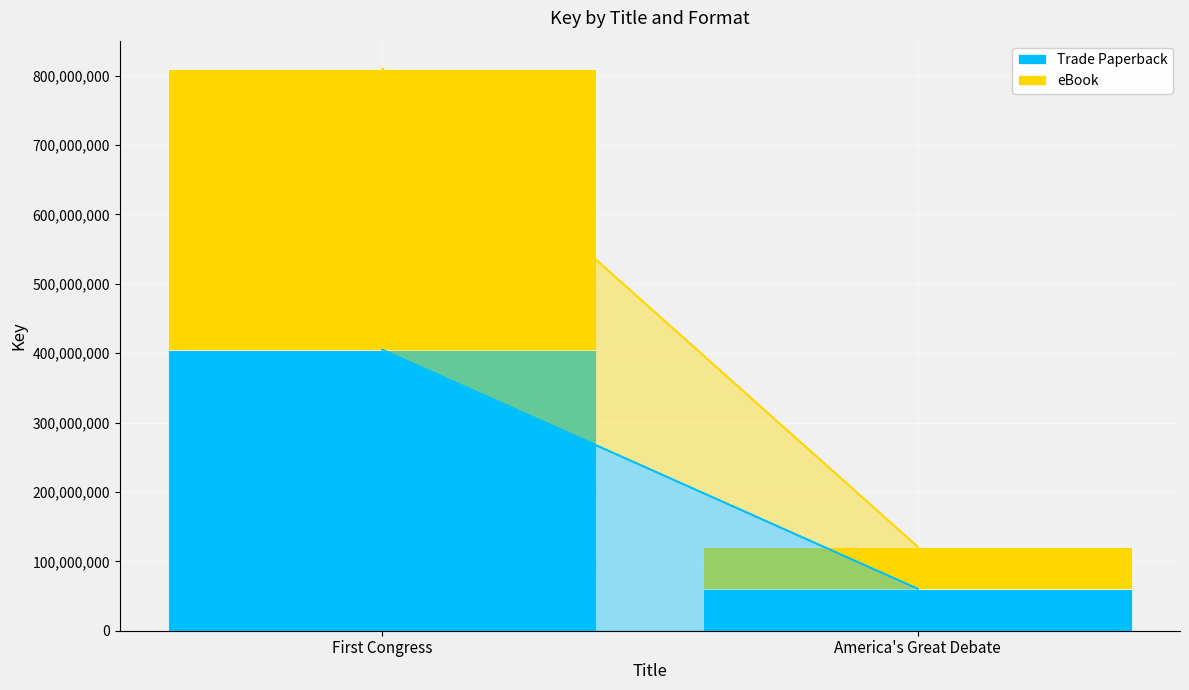

Rank the categories by Trade Paperback value from highest to lowest.

First Congress, America's Great Debate